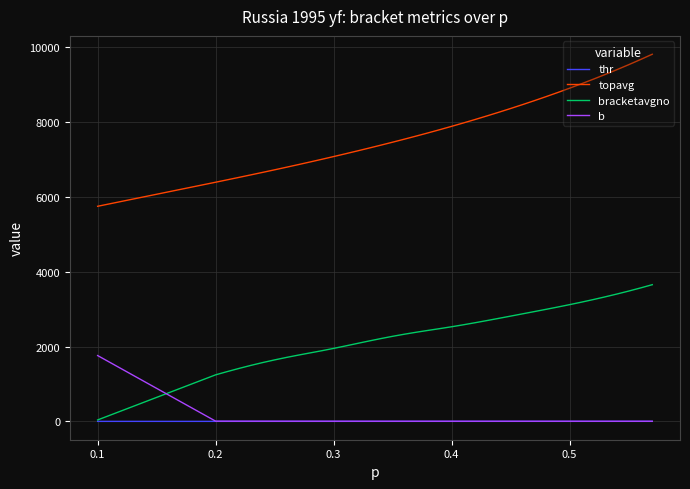

What is the maximum value for thr?

0.6